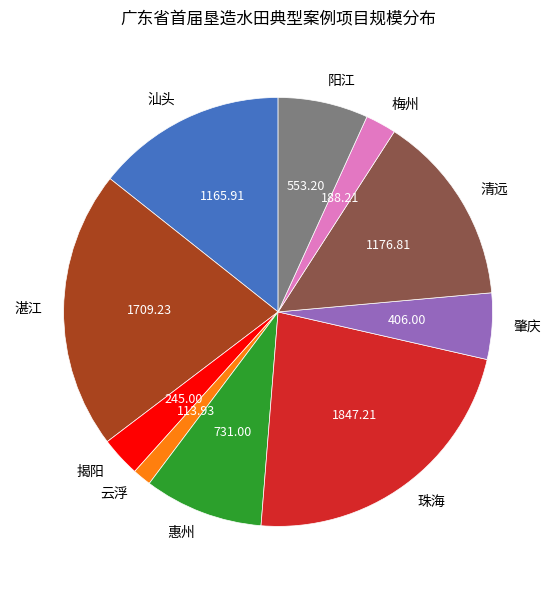

True or false: 揭阳 accounts for 15% of the total.

False